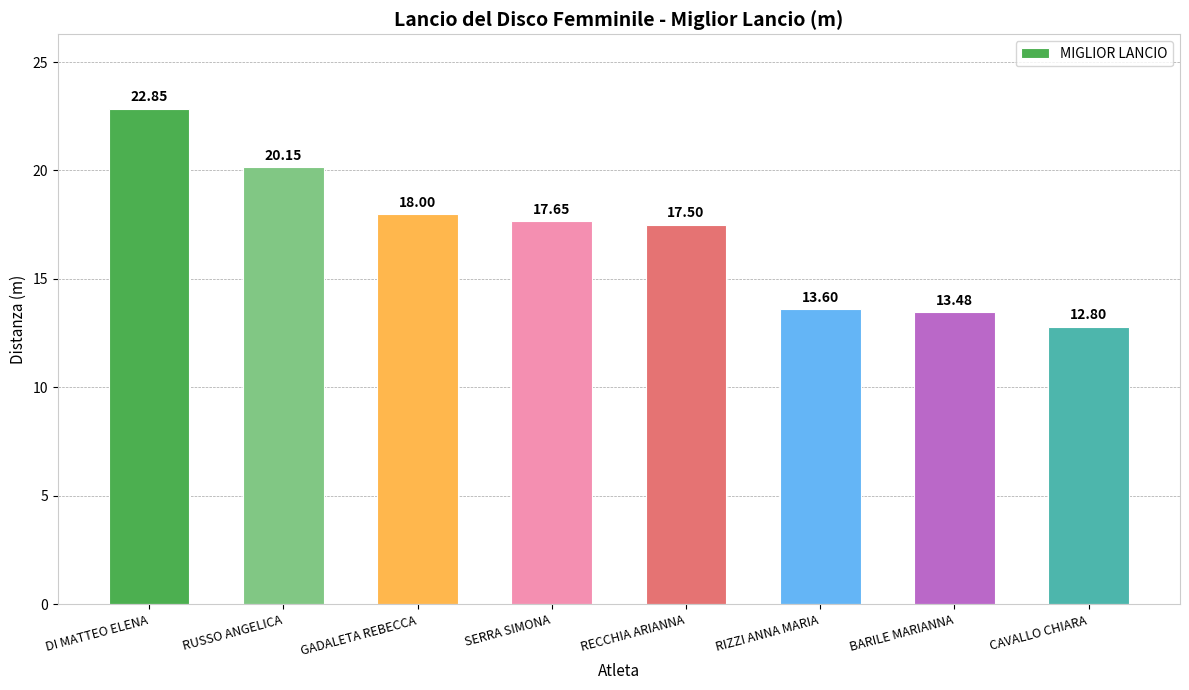

Where is the data nearest to the value 17?

RECCHIA ARIANNA